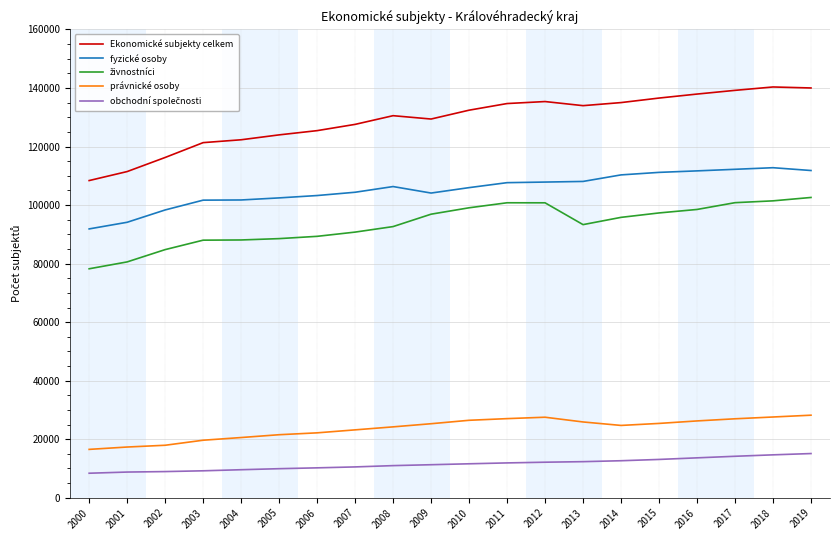

True or false: právnické osoby and Ekonomické subjekty celkem cross at least once.

False